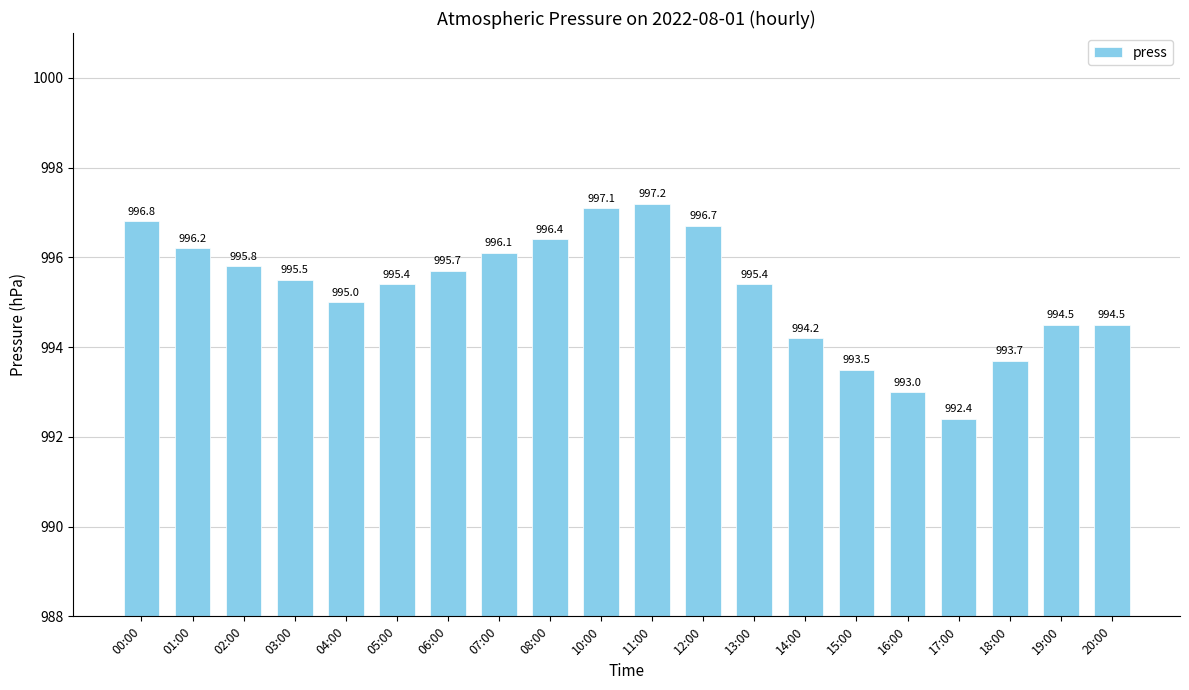

Reading left to right, extract all data points from this chart.

996.8	996.2	995.8	995.5	995.0	995.4	995.7	996.1	996.4	997.1	997.2	996.7	995.4	994.2	993.5	993.0	992.4	993.7	994.5	994.5